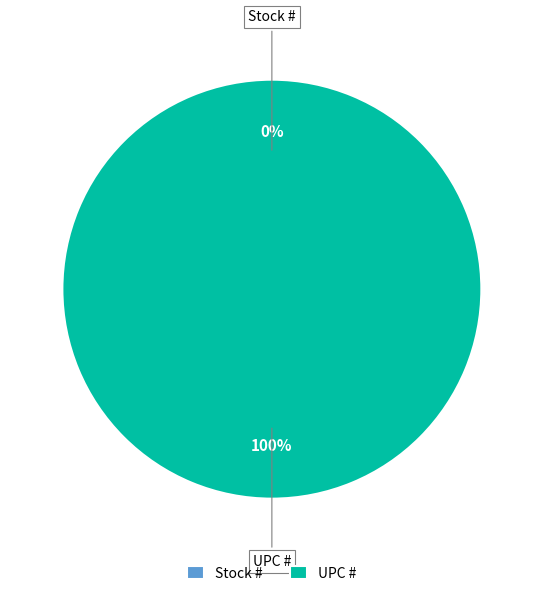

The Stock # slice represents 0% of the pie. True or false?

True